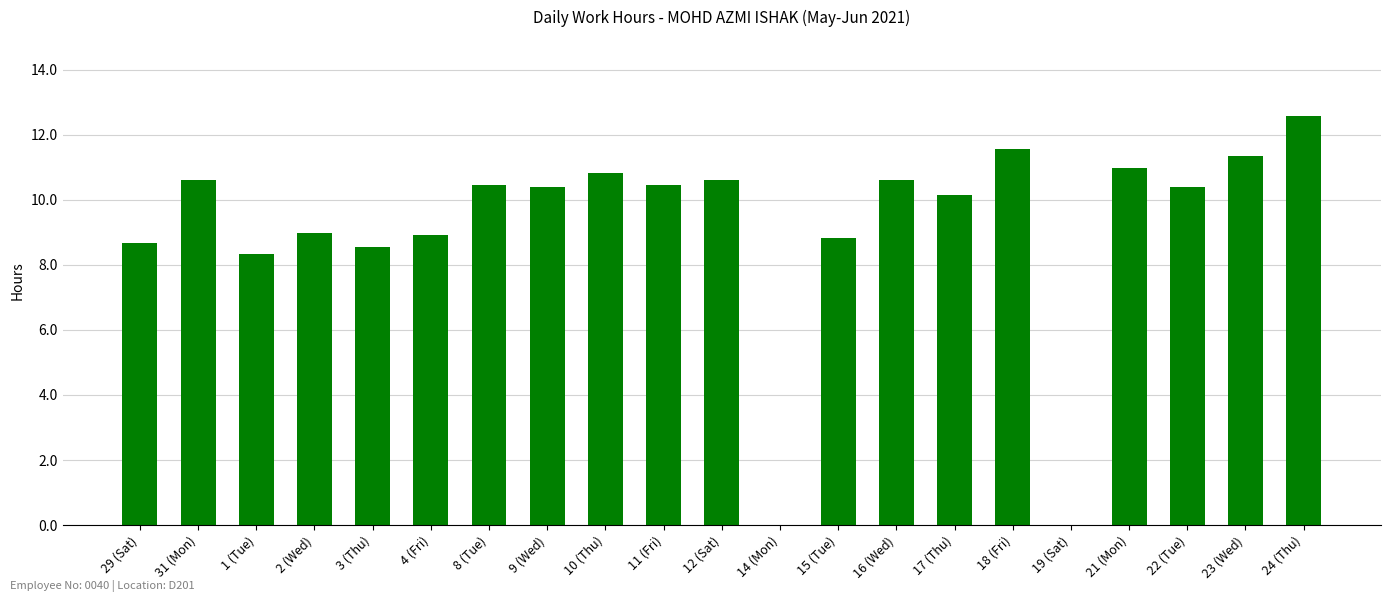

Which has a higher value, 18 (Fri) or 17 (Thu)?

18 (Fri)